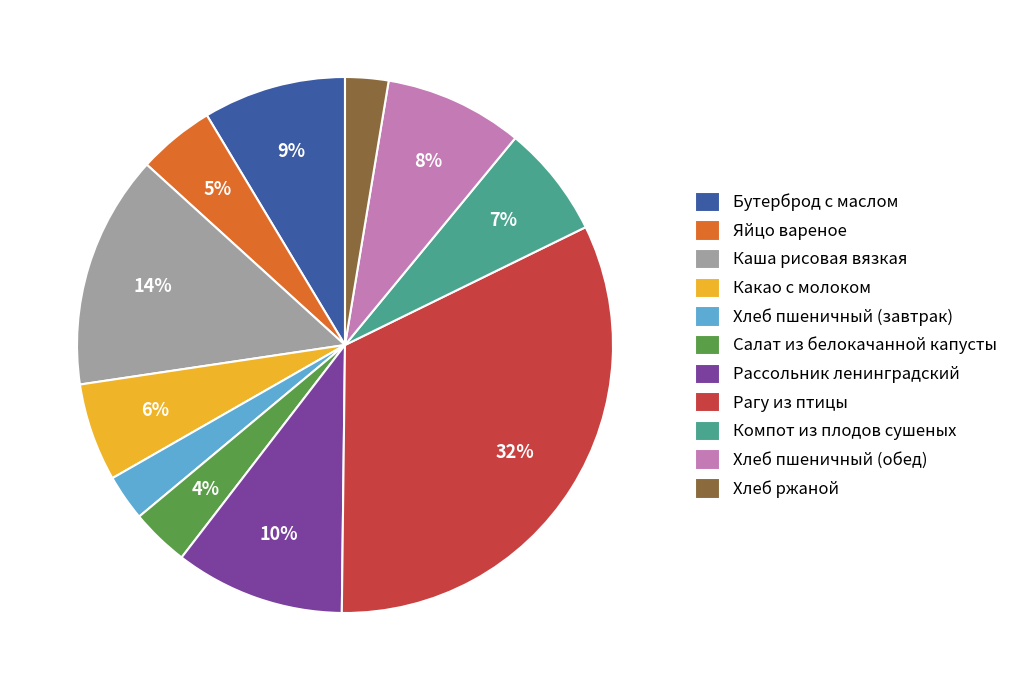

Do Салат из белокачанной капусты and Рассольник ленинградский together represent more than half of the pie?

No